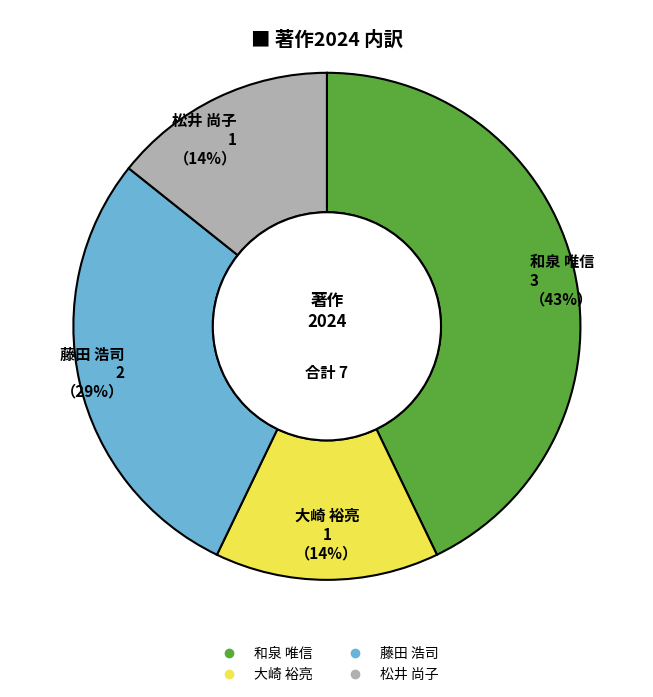

To the nearest percent, what is the average slice percentage?

25%